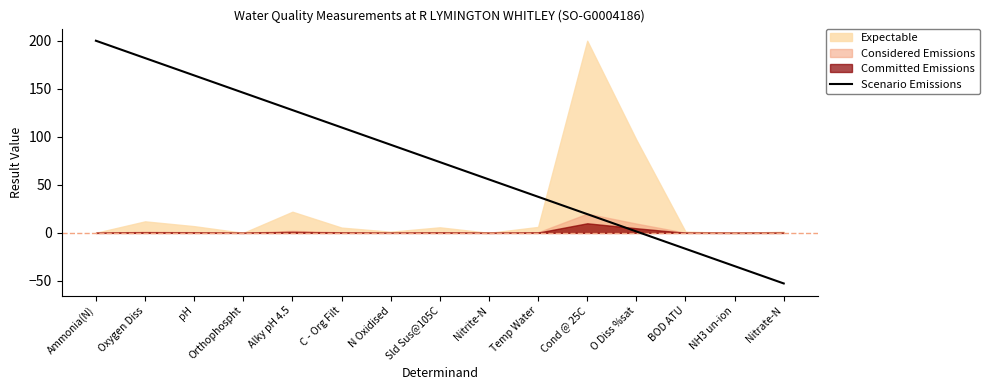

List the labels in order of Scenario Emissions value, largest first.

Ammonia(N), Oxygen Diss, pH, Orthophospht, Alky pH 4.5, C - Org Filt, N Oxidised, Sld Sus@105C, Nitrite-N, Temp Water, Cond @ 25C, O Diss %sat, BOD ATU, NH3 un-ion, Nitrate-N